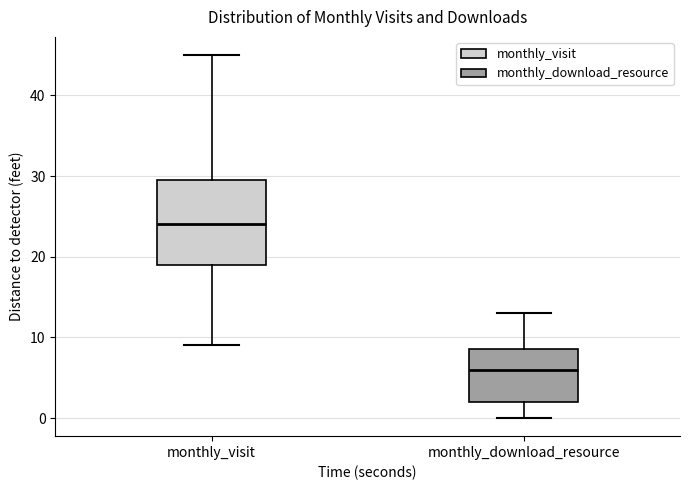

Reading left to right, read every box against the y-axis: the position of its median line, the range the box covers, and the ends of its whiskers. The values are not printed on the chart, so give them approximately, as read against the axis.

monthly_visit: median 24, box 19 to 30, whiskers 9 to 45
monthly_download_resource: median 6, box 2 to 9, whiskers 0 to 13